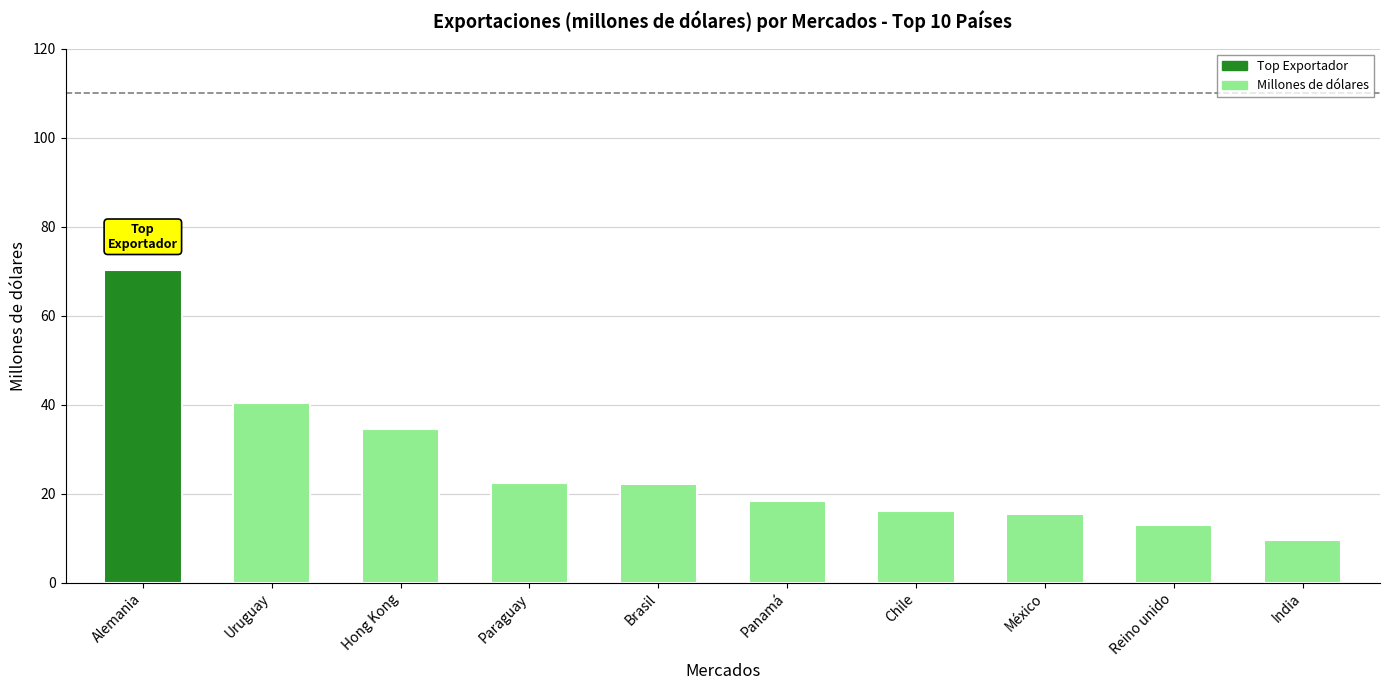

What is the label of the 9th bar from the right?

Uruguay